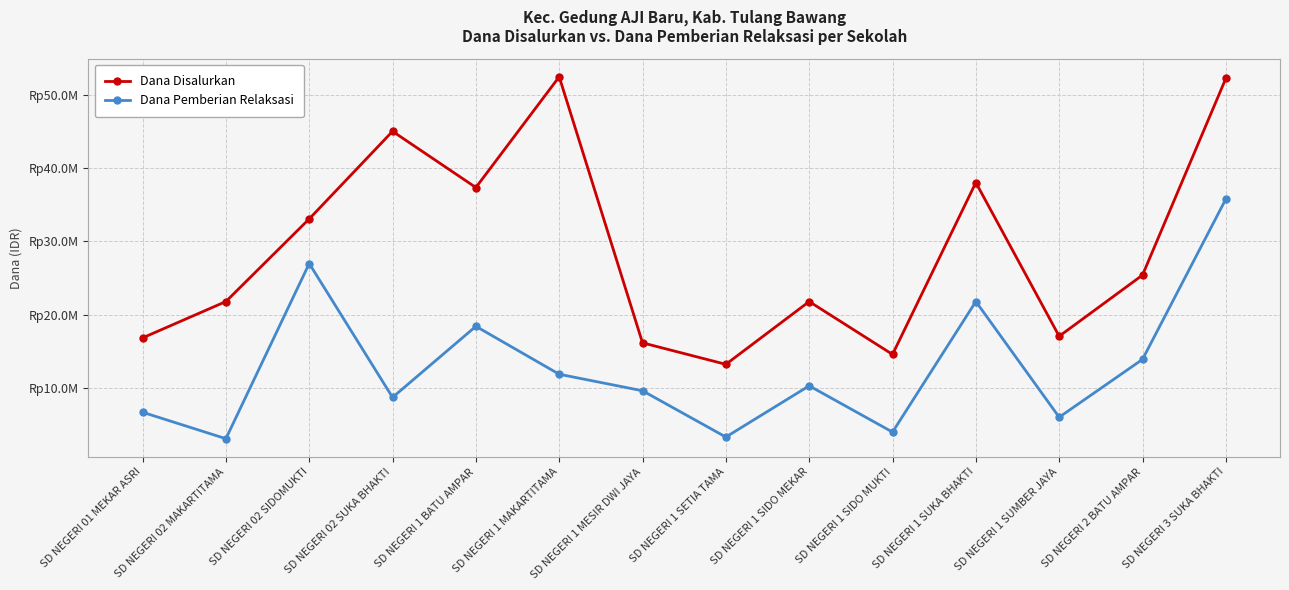

What is the spread (max minus min) of values at SD NEGERI 1 MESIR DWI JAYA?

6525000